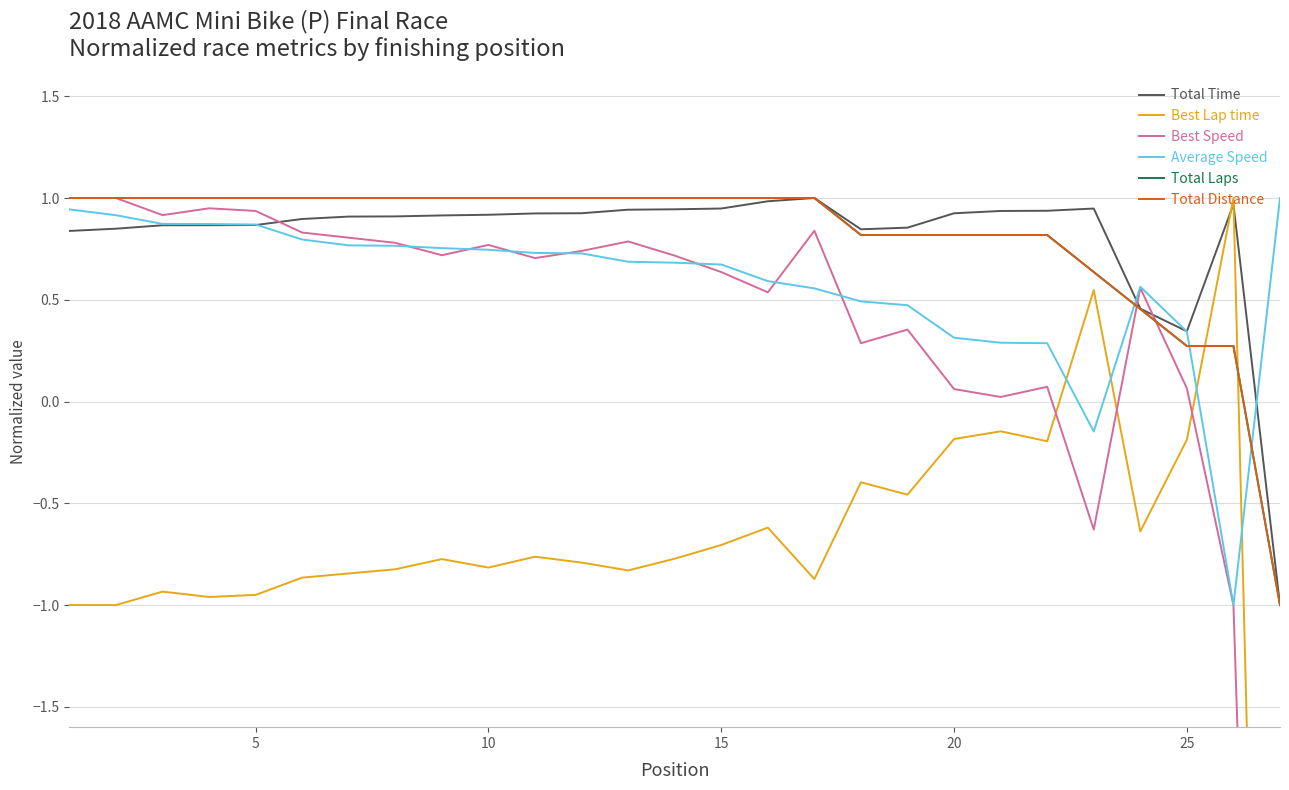

Which series has the largest total across all categories?

Total Laps